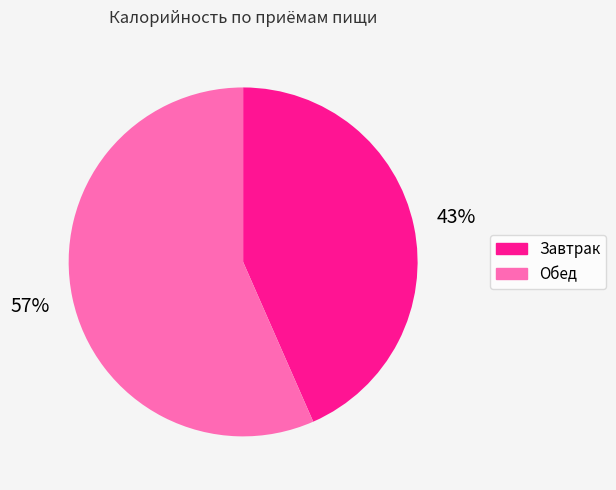

What percentage is the Обед slice, to the nearest percent?

57%